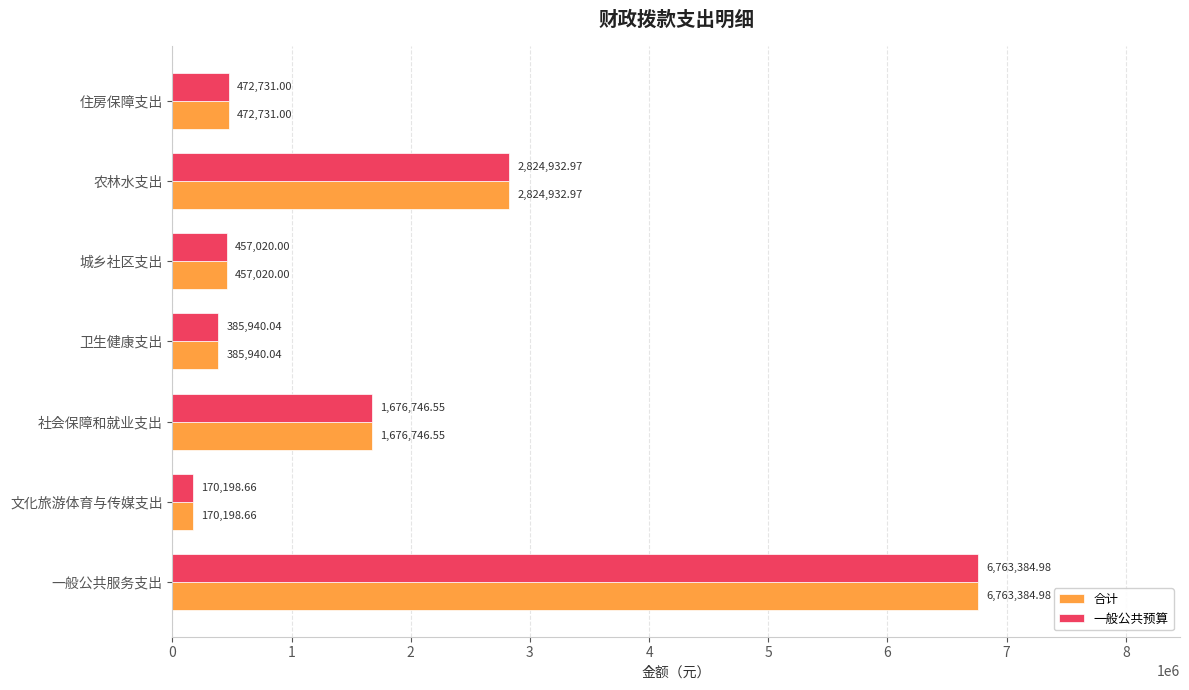

What is the difference between the maximum and minimum values in the 一般公共预算 series?

6593186.3